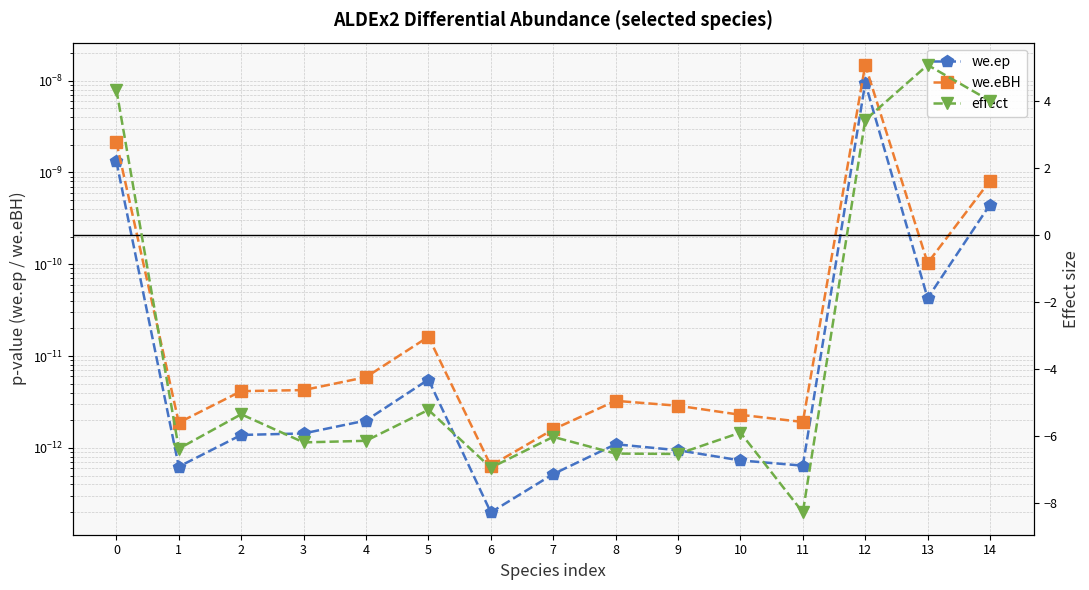

True or false: we.eBH and we.ep intersect in this chart.

False